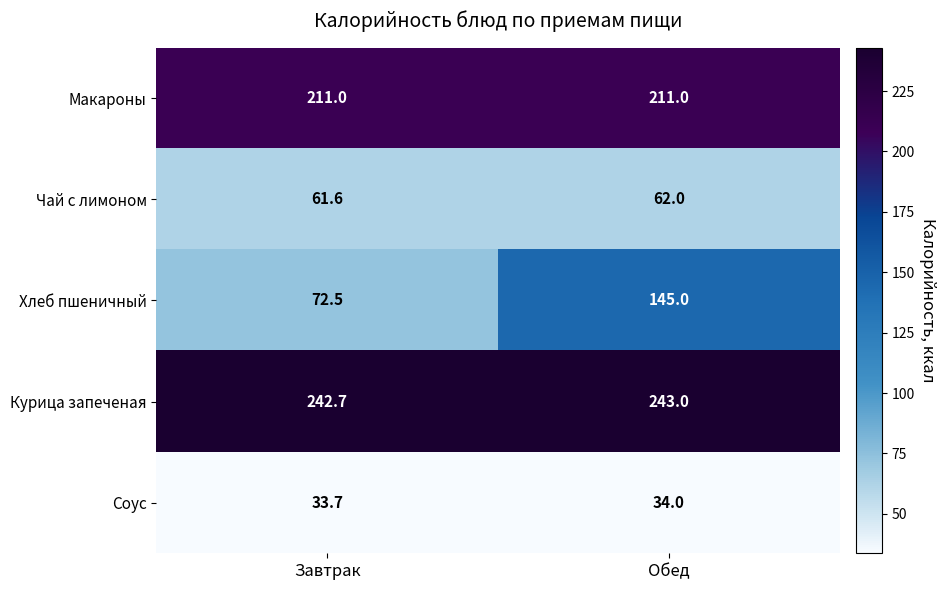

Reading left to right, transcribe all the data shown in this chart.

Макароны: 211.0	211.0
Чай с лимоном: 61.6	62.0
Хлеб пшеничный: 72.5	145.0
Курица запеченая: 242.7	243.0
Соус: 33.7	34.0